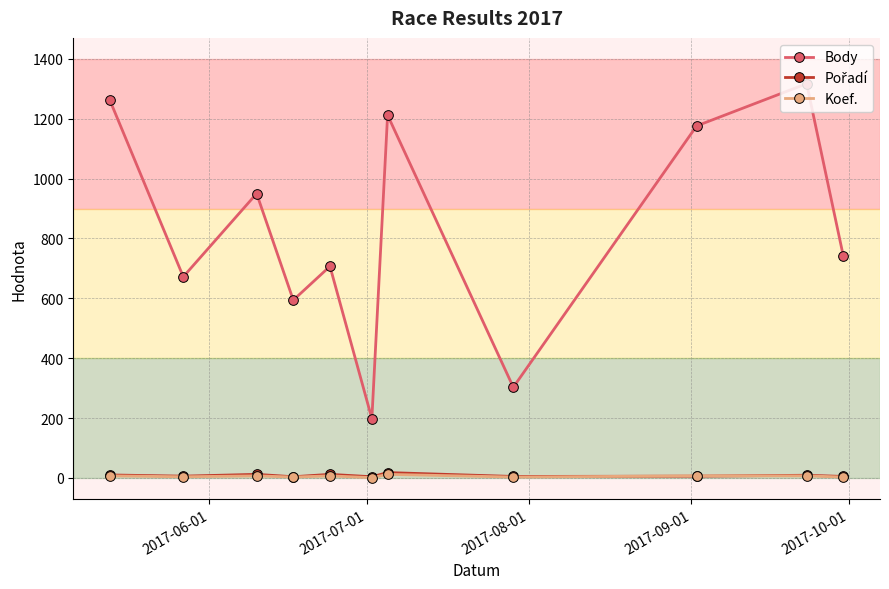

How many interior local valleys does the Body series have?

4